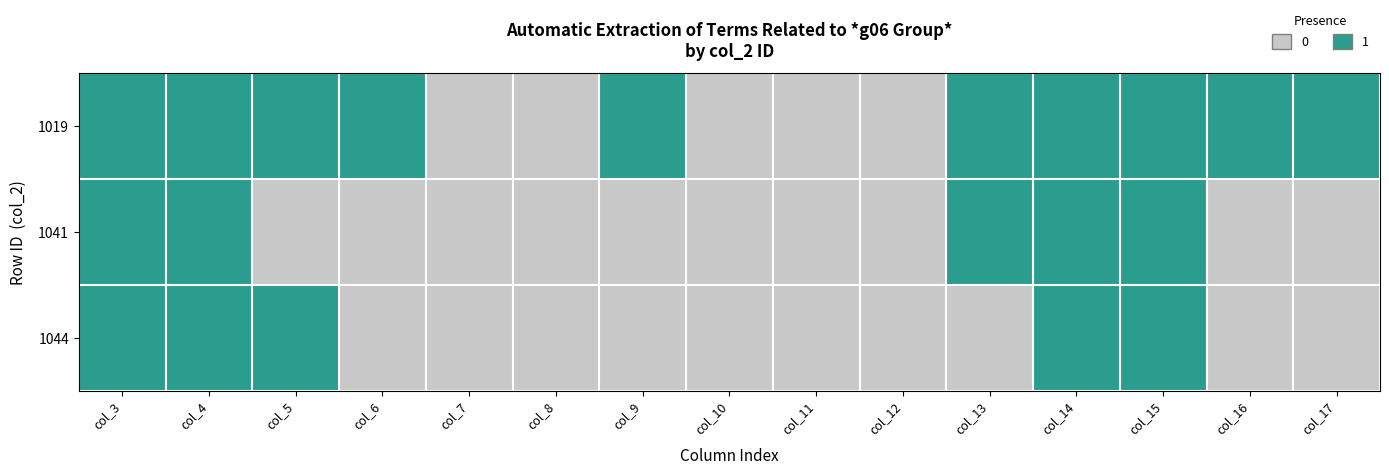

Reading left to right, transcribe all the data shown in this chart.

1019: col_3=1	col_4=1	col_5=1	col_6=1	col_7=0	col_8=0	col_9=1	col_10=0	col_11=0	col_12=0	col_13=1	col_14=1	col_15=1	col_16=1	col_17=1
1041: col_3=1	col_4=1	col_5=0	col_6=0	col_7=0	col_8=0	col_9=0	col_10=0	col_11=0	col_12=0	col_13=1	col_14=1	col_15=1	col_16=0	col_17=0
1044: col_3=1	col_4=1	col_5=1	col_6=0	col_7=0	col_8=0	col_9=0	col_10=0	col_11=0	col_12=0	col_13=0	col_14=1	col_15=1	col_16=0	col_17=0